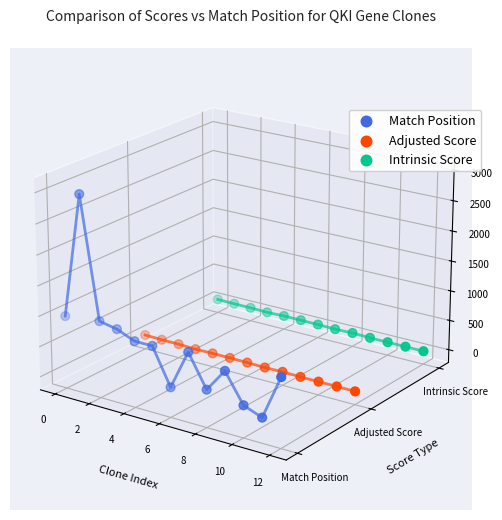

Which series contains the highest Y value?

Match Position